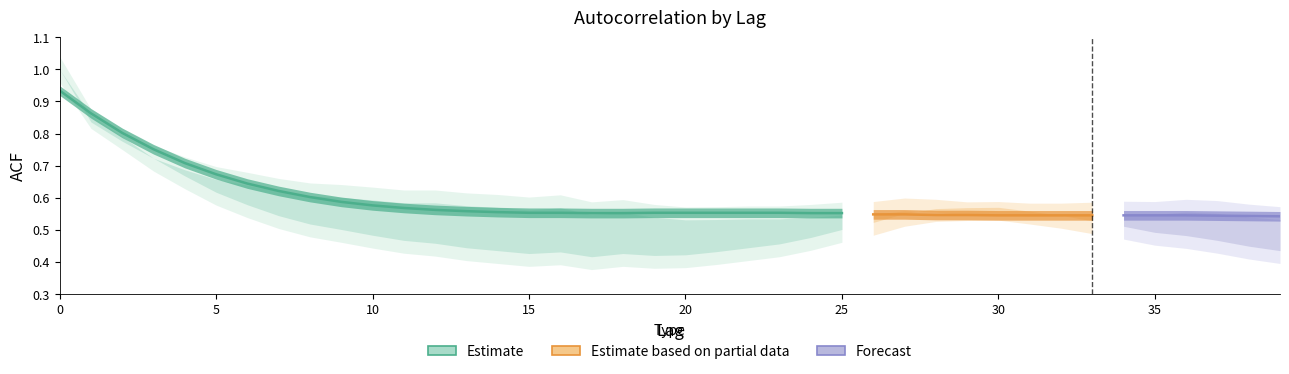

In acf_shown, how many points are lower than both neighbors (excluding endpoints)?

5